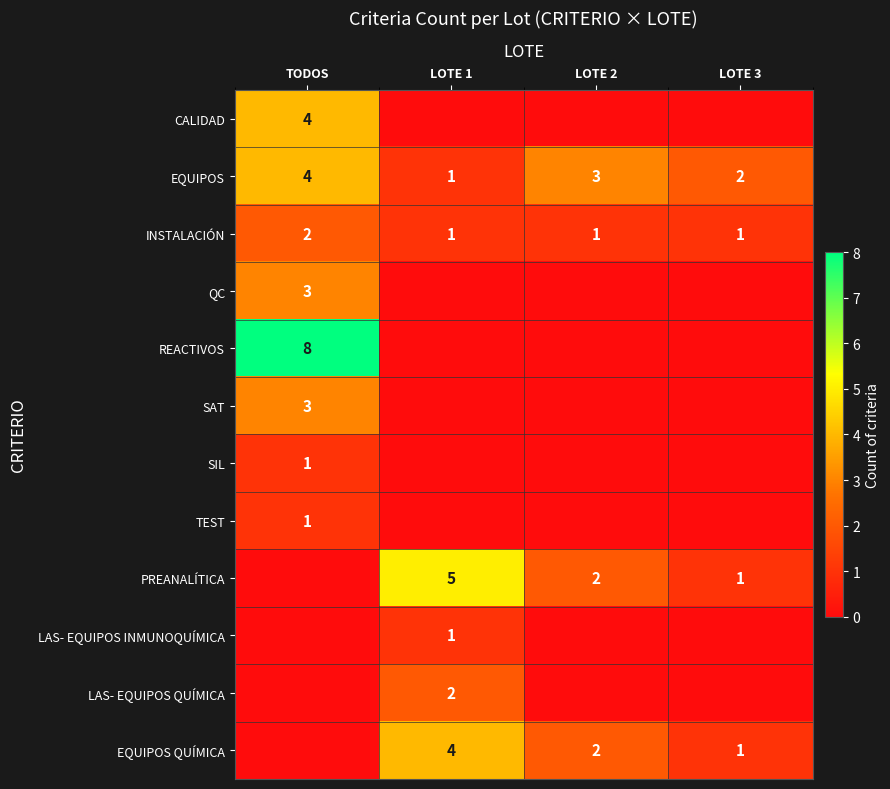

What is the spread (max minus min) of values at TODOS?

8